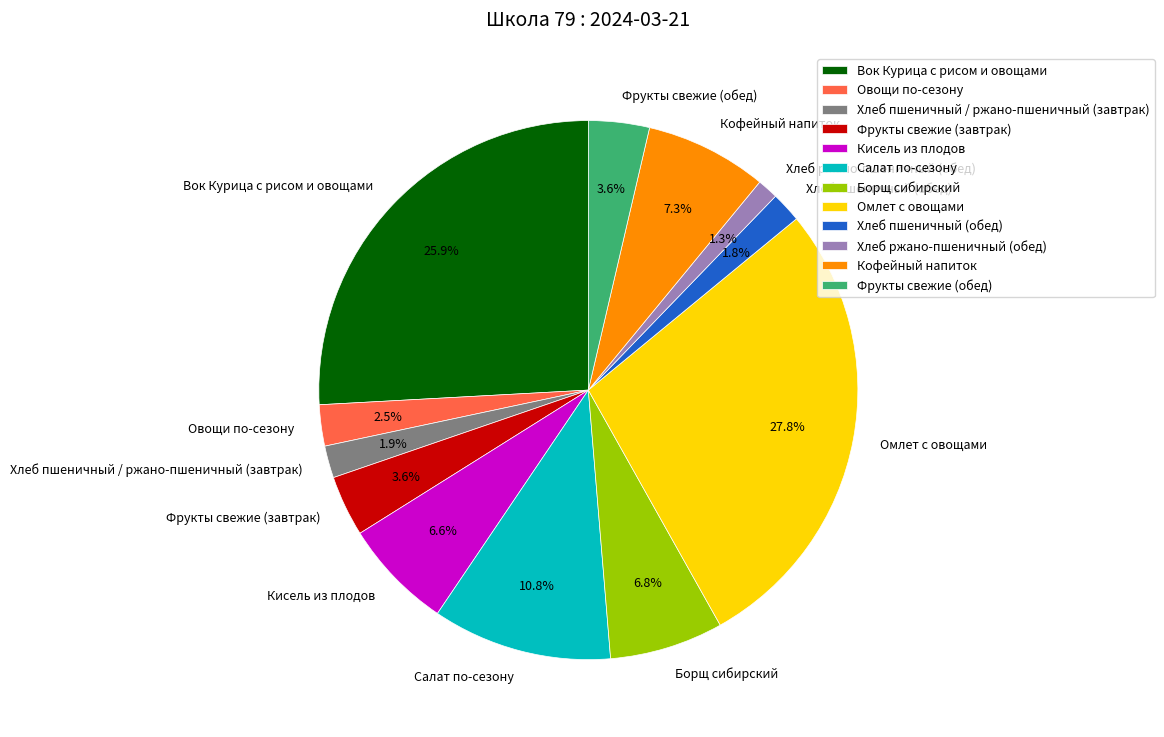

What percentage do Хлеб ржано-пшеничный (обед) and Кисель из плодов together represent?

7.9%